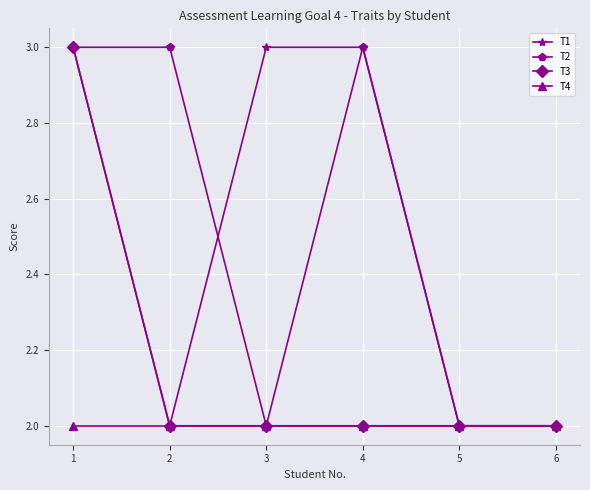

What is the difference between the maximum and minimum values in the T2 series?

1